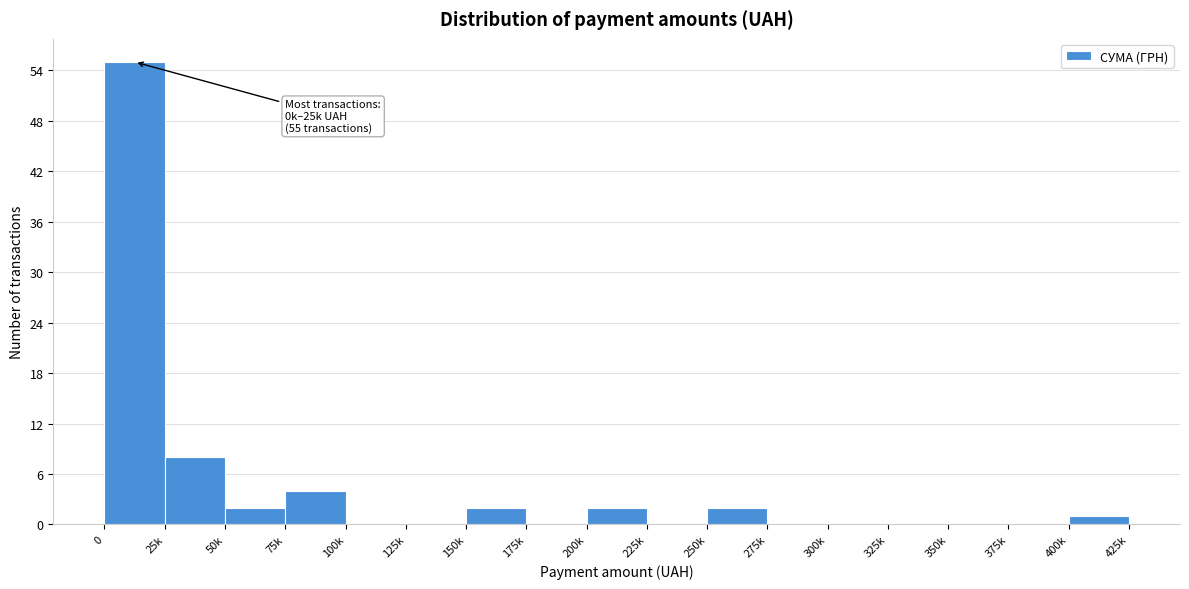

Reading left to right, extract all data points from this chart.

0=55	25k=8	50k=2	75k=4	100k=0	125k=0	150k=2	175k=0	200k=2	225k=0	250k=2	275k=0	300k=0	325k=0	350k=0	375k=0	400k=1